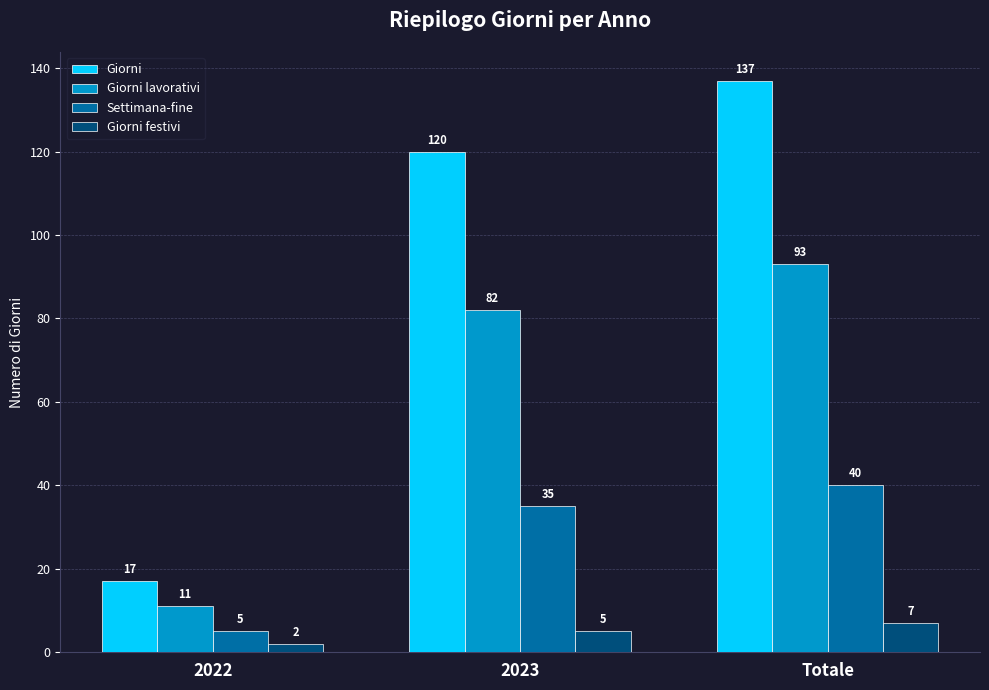

At which category does the chart reach its minimum across all series?

2022